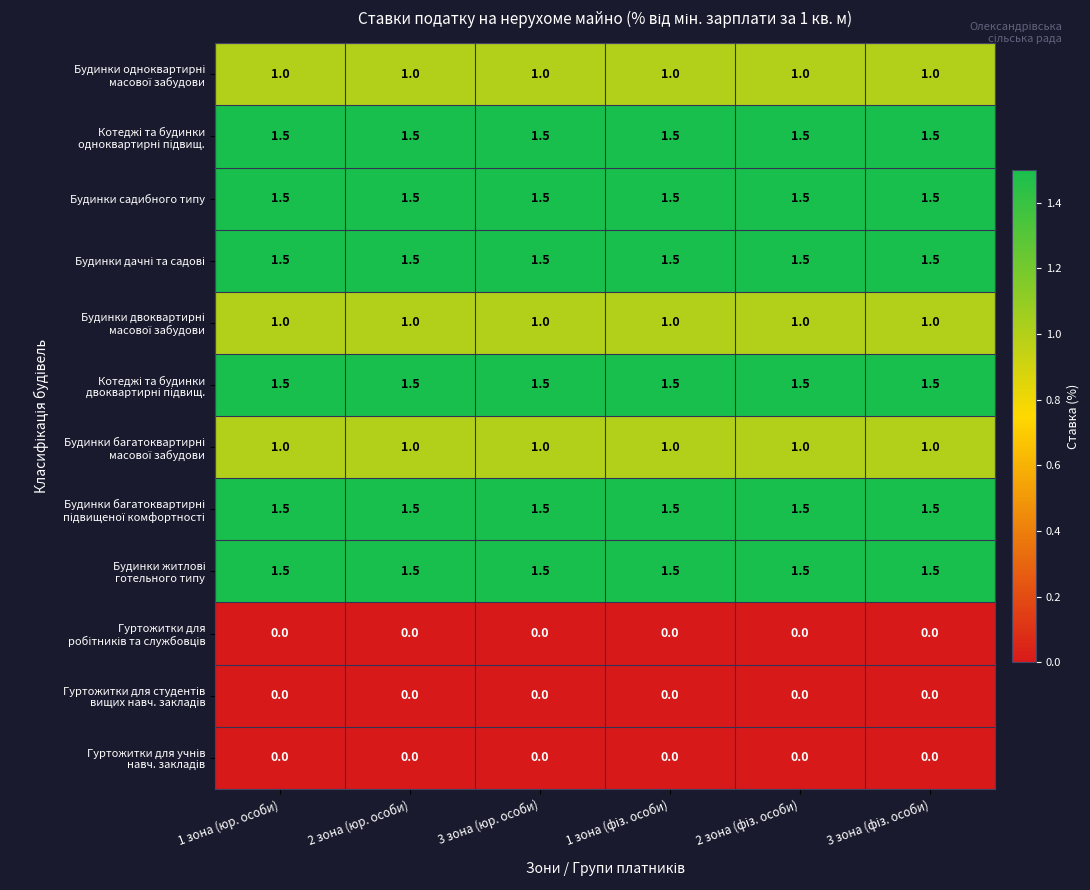

At how many categories does at least one series exceed 0?

6